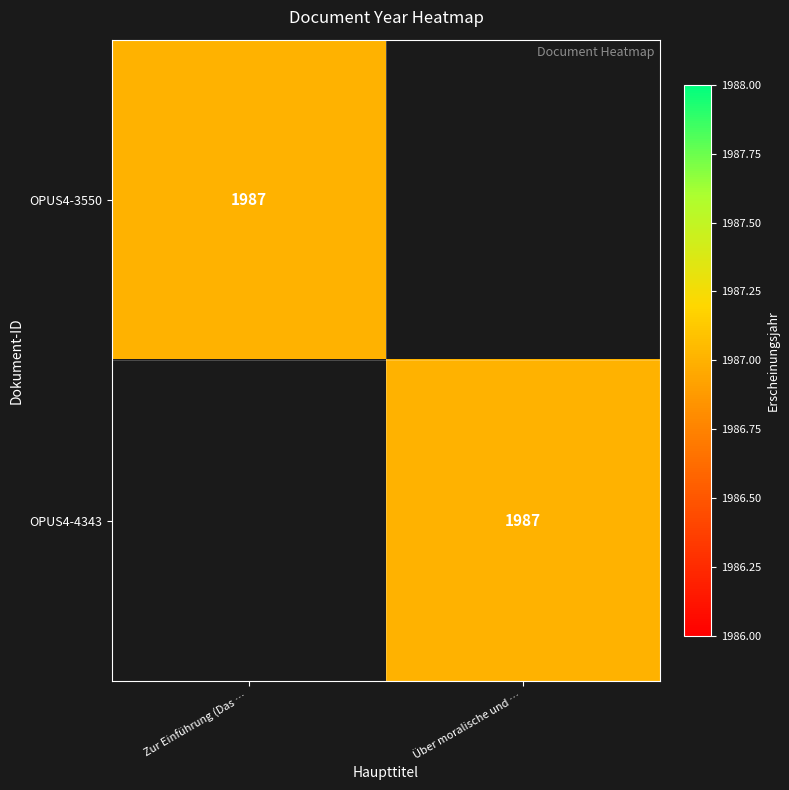

The value of OPUS4-4343 at Über moralische und … is 609. True or false?

False